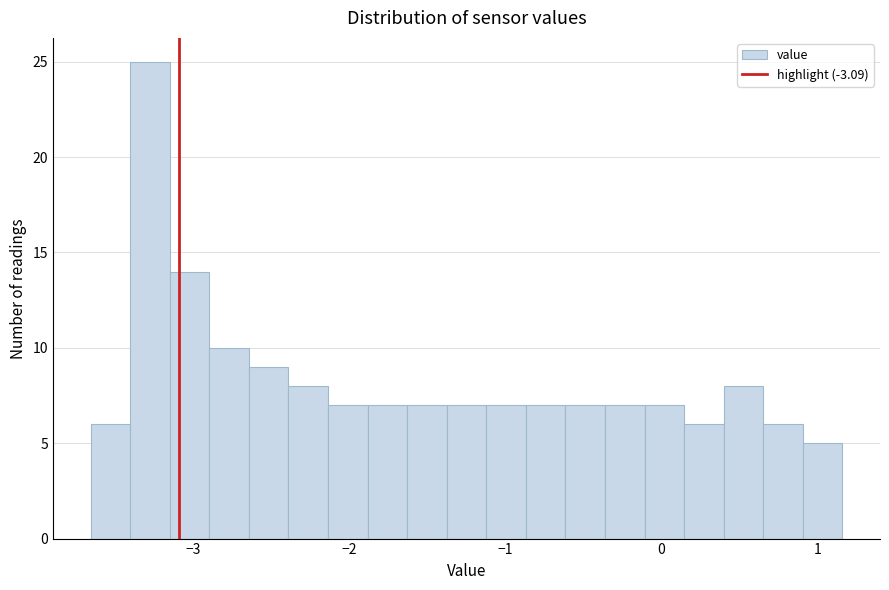

Around what value on the x-axis is the tallest bar? Give the approximate position of its centre, as read against the axis.

-3.3